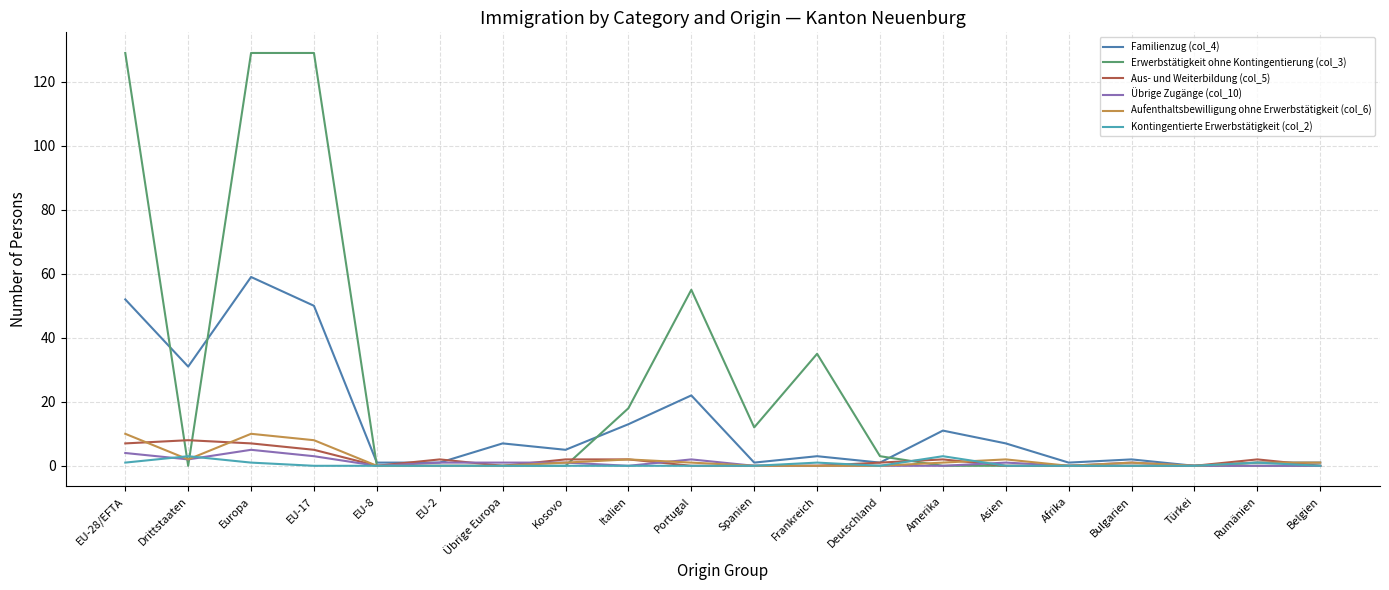

The value of Aufenthaltsbewilligung ohne Erwerbstätigkeit (col_6) at Spanien is 0. True or false?

True